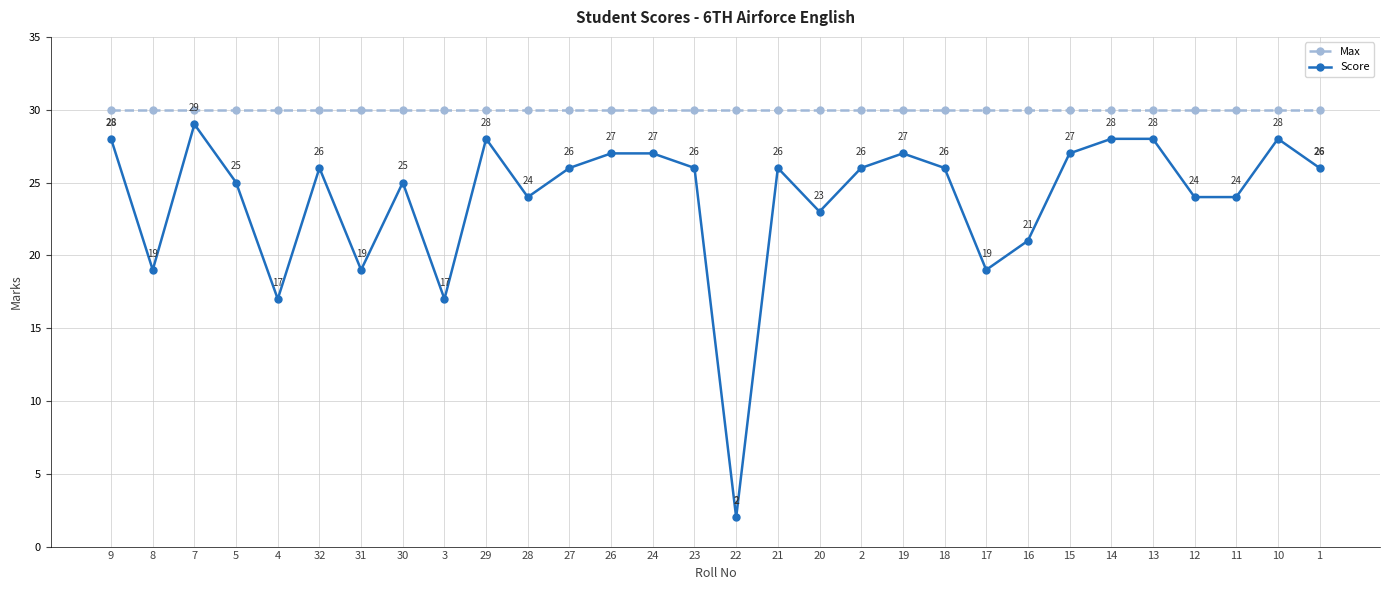

True or false: Score and Max intersect in this chart.

False